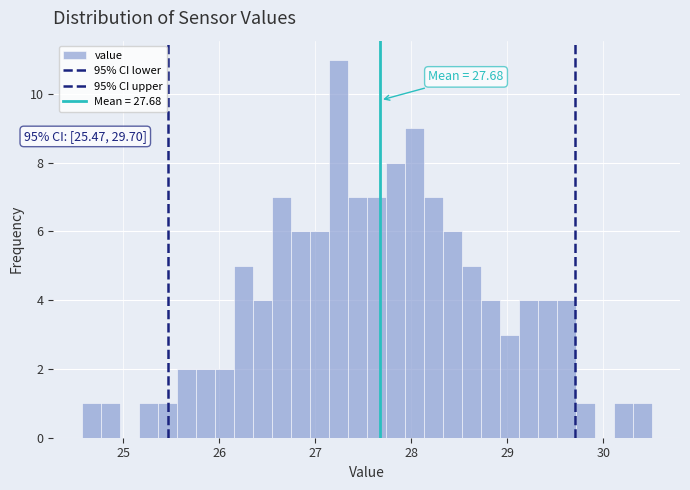

Around what value on the x-axis is the tallest bar? Give the approximate position of its centre, as read against the axis.

27.2